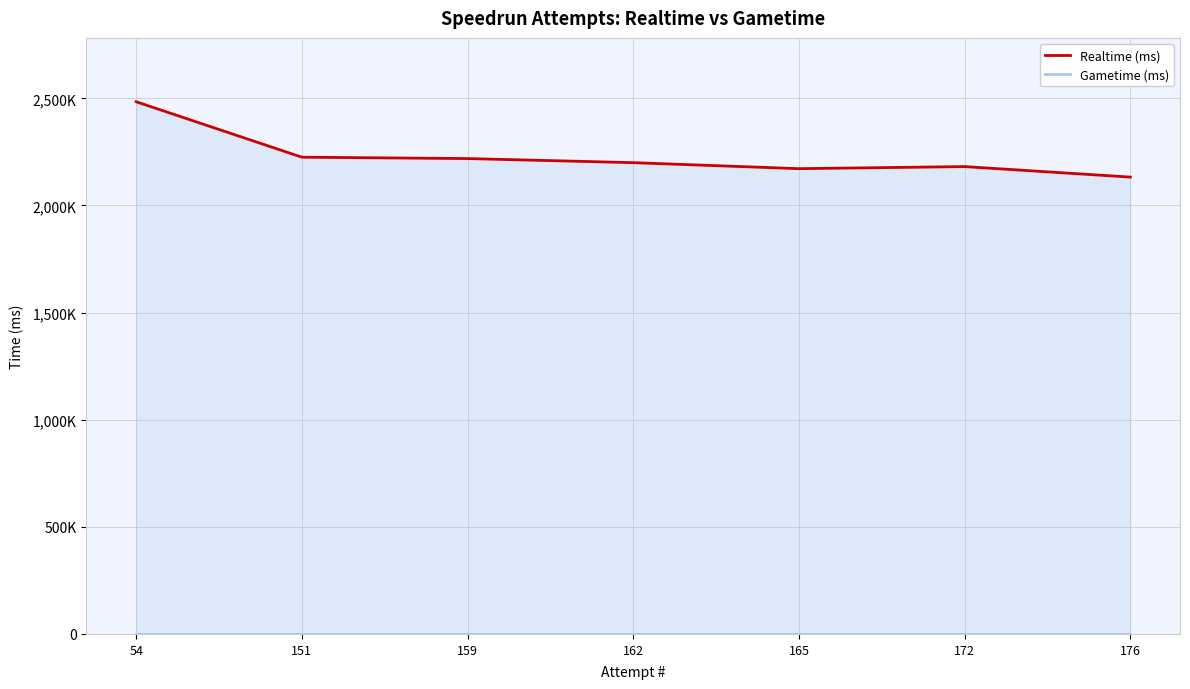

Does the chart display data point markers on the line(s)?

No